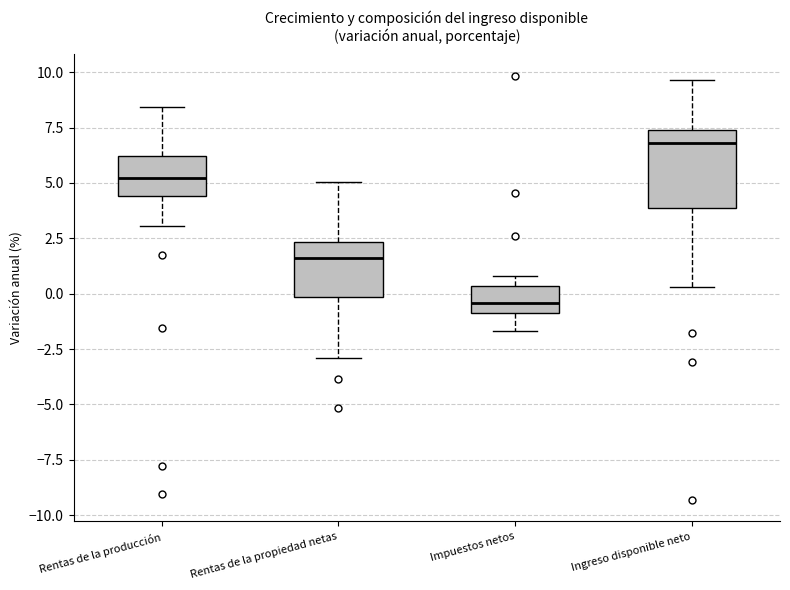

Reading left to right, transcribe this box plot: for each box, give where its median line is, the range the box spans, and where its two whiskers end, as read against the y-axis. The values are not printed on the chart, so give them approximately, as read against the axis.

Rentas de la producción: median 5.0, box 4.5 to 6.0, whiskers 3.0 to 8.5
Rentas de la propiedad netas: median 1.5, box 0.0 to 2.5, whiskers -3.0 to 5.0
Impuestos netos: median -0.5, box -1.0 to 0.5, whiskers -1.5 to 1.0
Ingreso disponible neto: median 7.0, box 4.0 to 7.5, whiskers 0.5 to 9.5